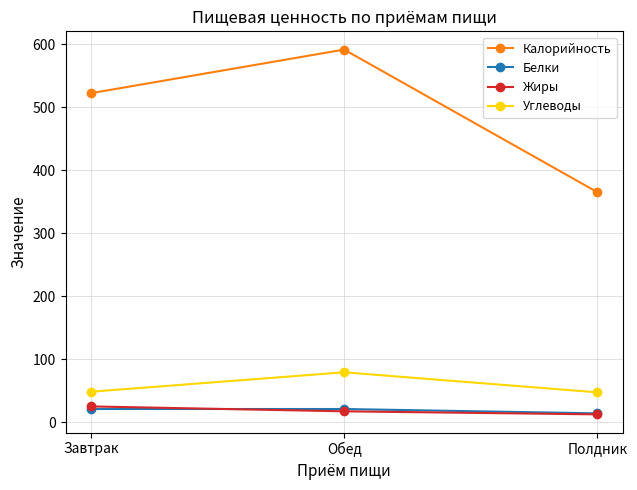

What is the difference between the second highest and minimum values in the Углеводы series?

1.0